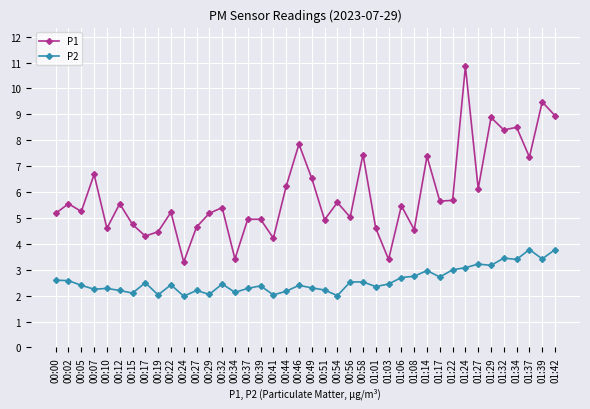

What is the difference between the highest and lowest values at 01:22?

2.7